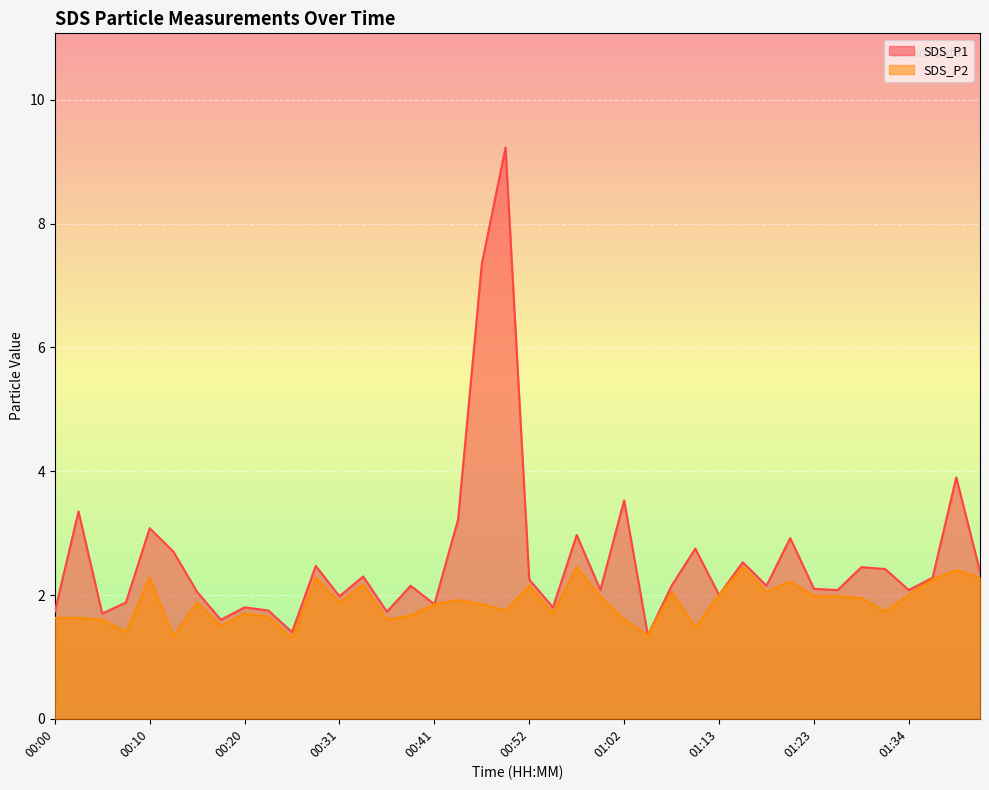

Which series changed the most between 00:25 and 01:31?

SDS_P1